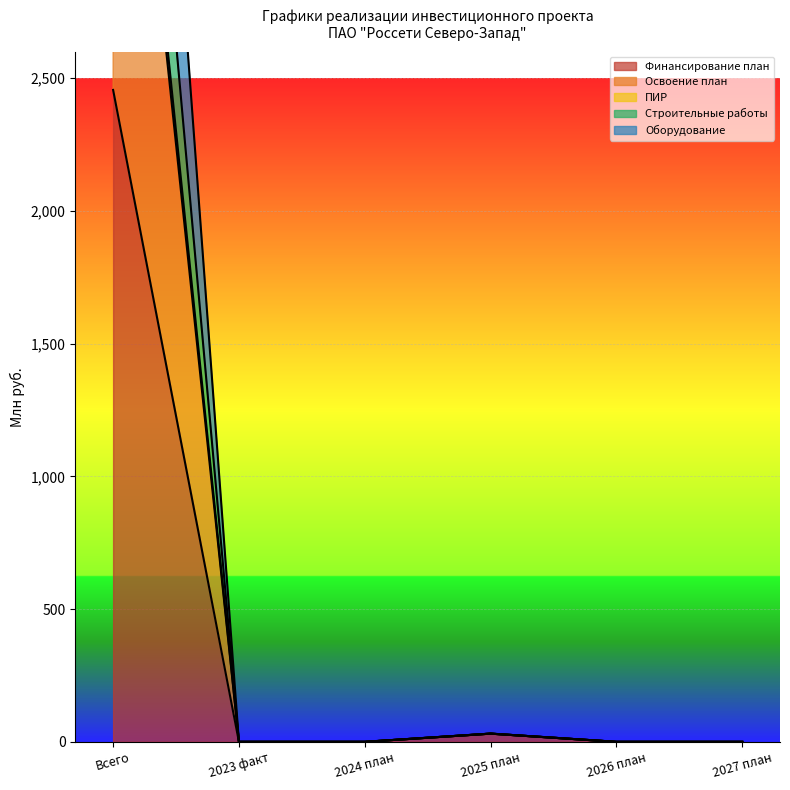

True or false: ПИР and Освоение план cross at least once.

False